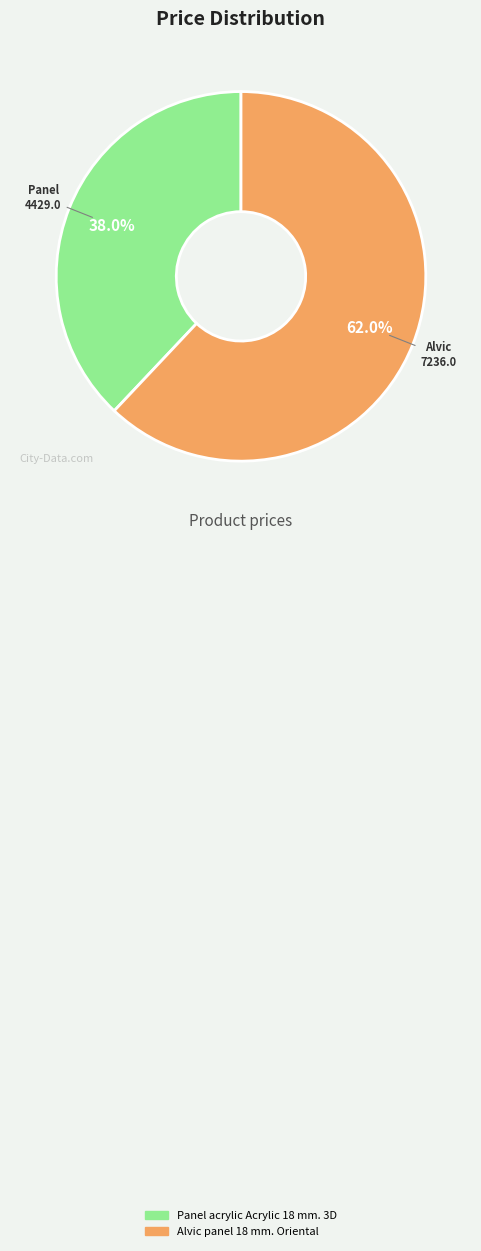

Does Panel acrylic Acrylic 18 mm. 3D represent more than half of the total?

No